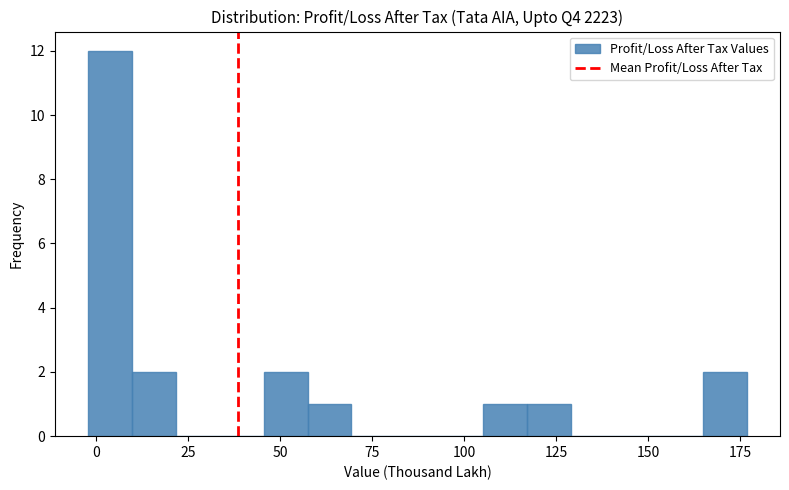

Read against the x-axis, roughly where is the centre of the tallest bar?

5